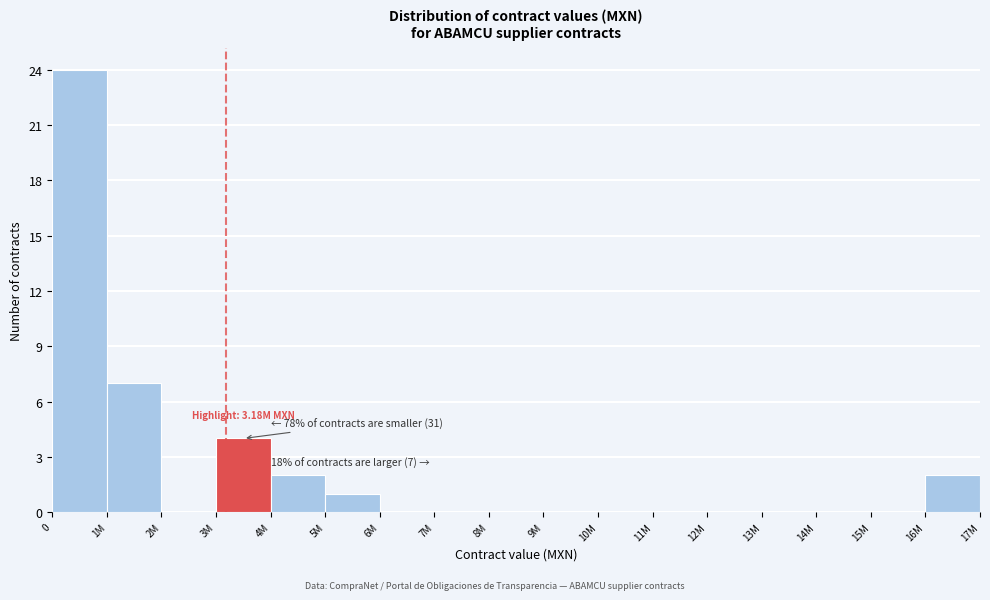

Reading right to left, what are all the values shown in this chart?

16M=2	15M=0	14M=0	13M=0	12M=0	11M=0	10M=0	9M=0	8M=0	7M=0	6M=0	5M=1	4M=2	3M=4	2M=0	1M=7	0=24